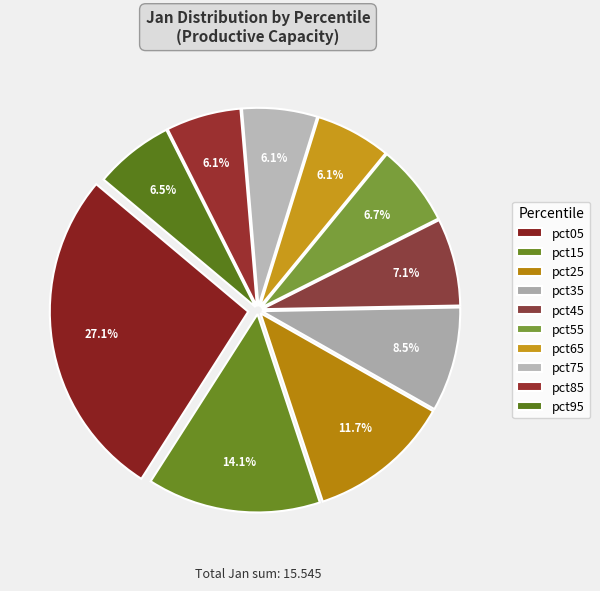

To the nearest percent, what portion does pct75 represent?

6%